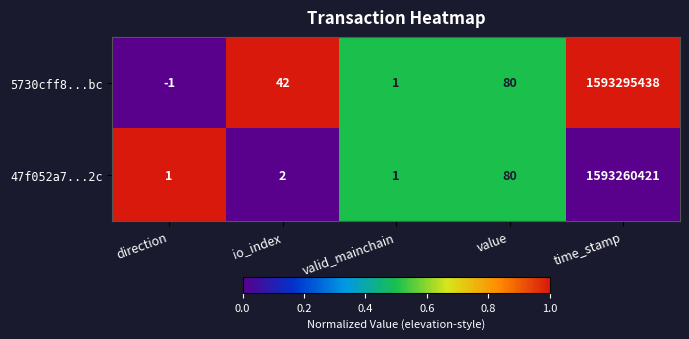

Which series has the largest total across all categories?

5730cff8...bc